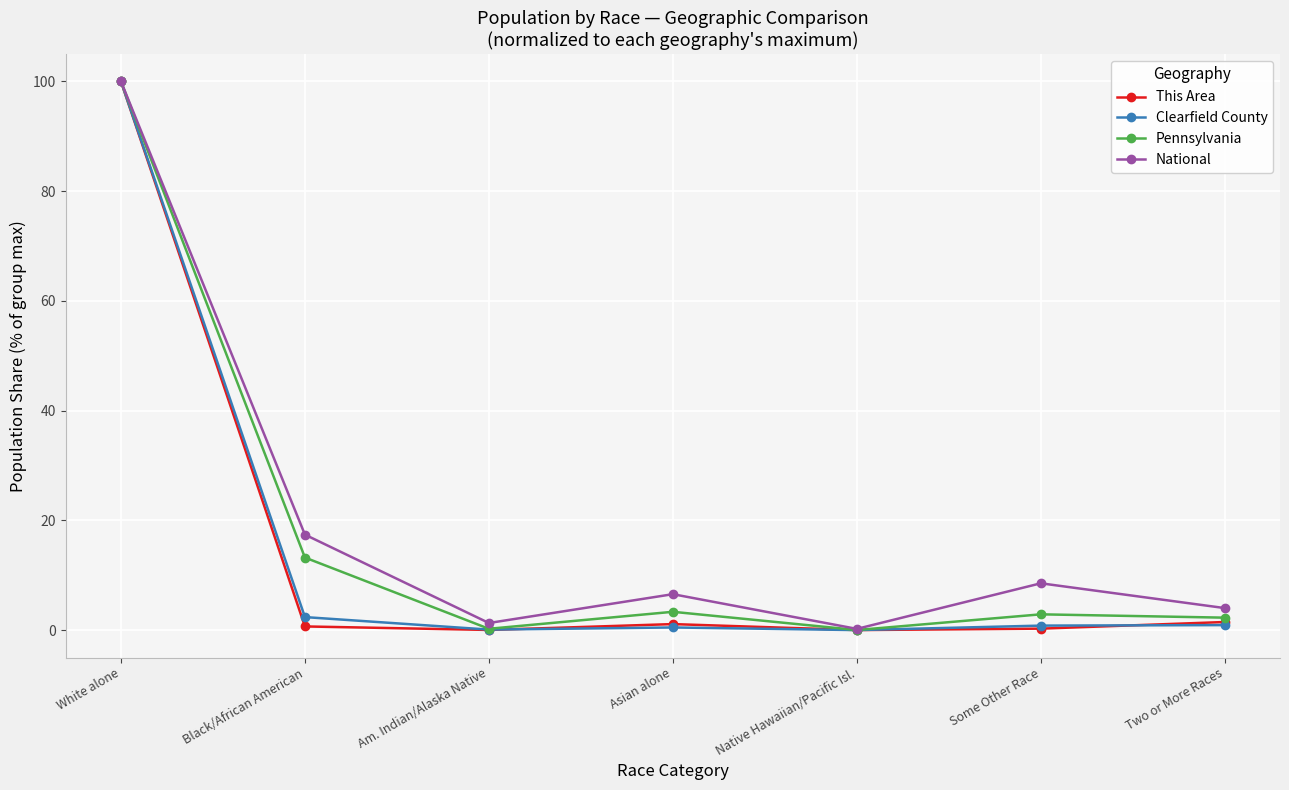

How many interior local valleys does the Pennsylvania series have?

2